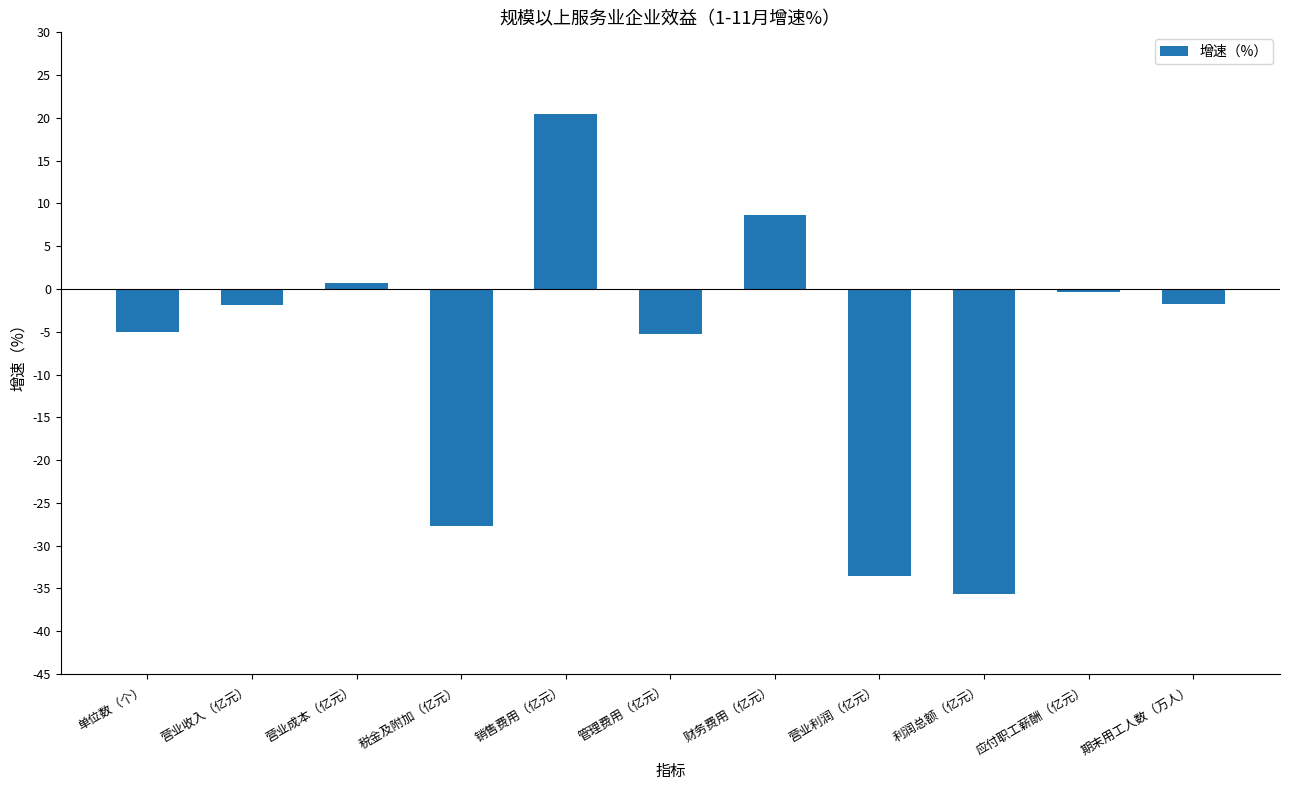

Does the chart contain any negative values?

Yes